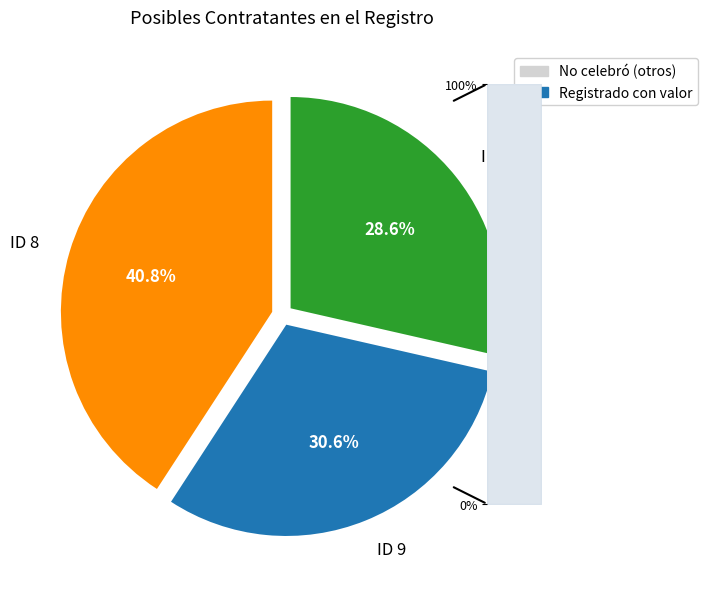

What is the change in value from ID 8 to ID 10?

-6